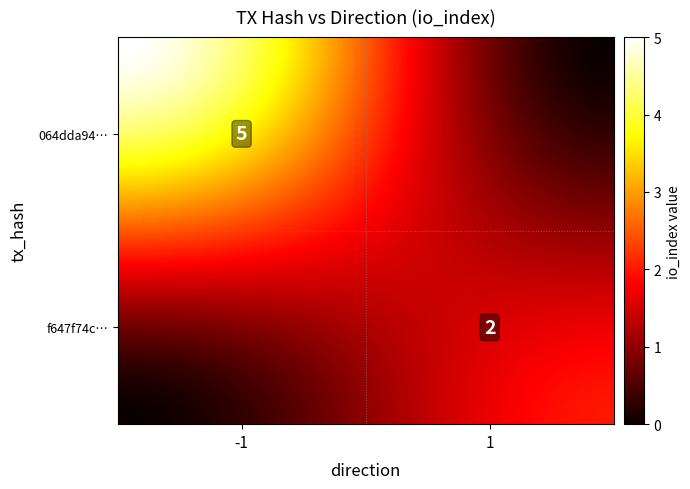

What is the sum of all f647f74cbb4237da58290dfada62f6d34f33969 values?

3